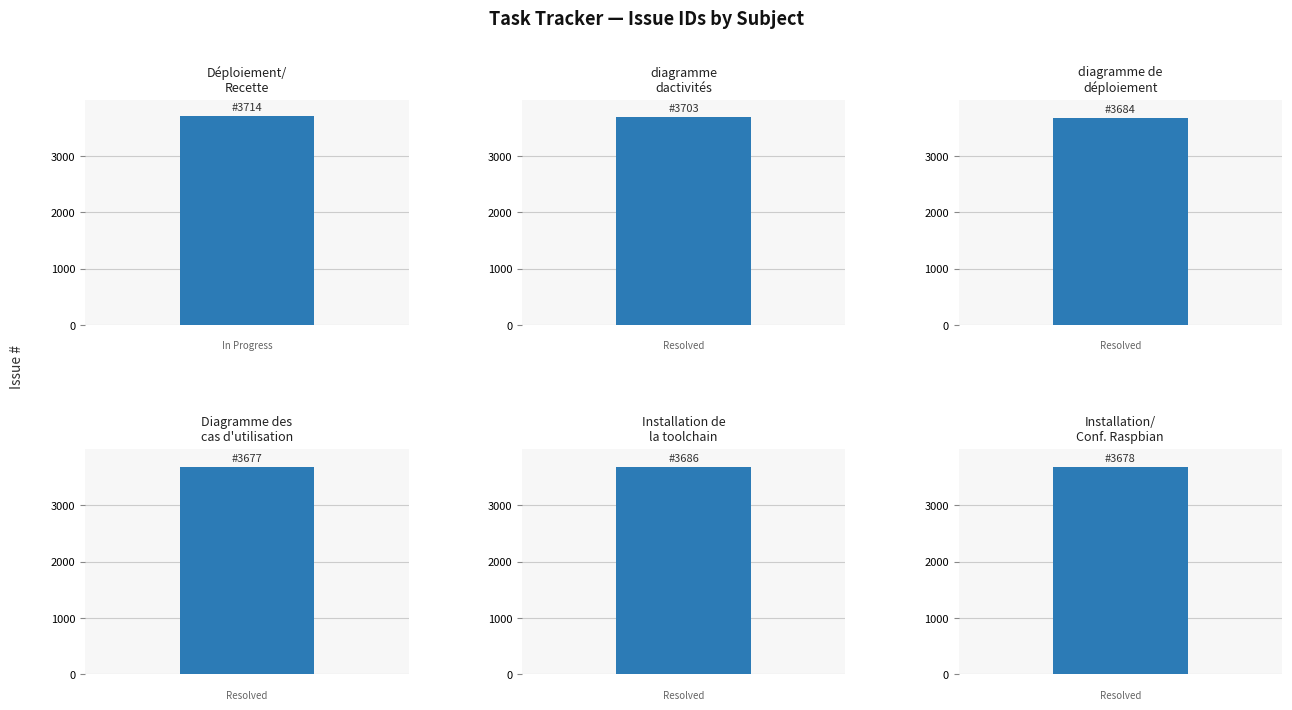

Where does the data first go above 3686?

Déploiement/Recette